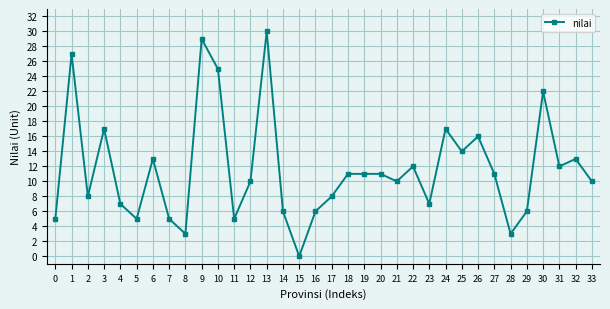

How many positive values are there?

33